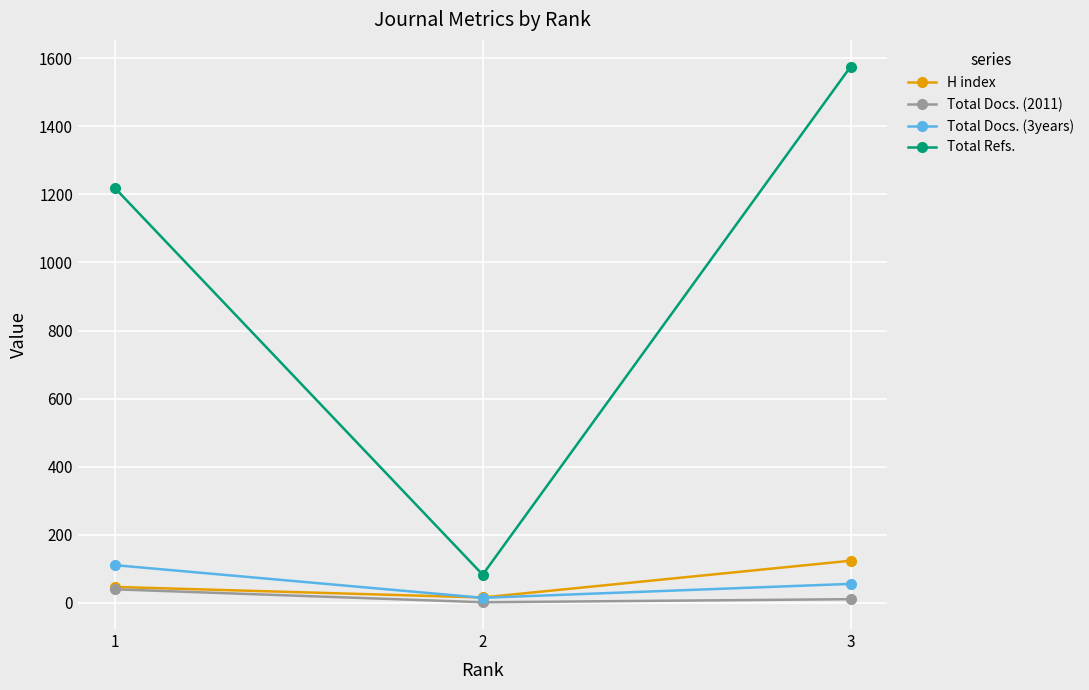

What are all the series names shown in the legend?

H index, Total Docs. (2011), Total Docs. (3years), Total Refs.